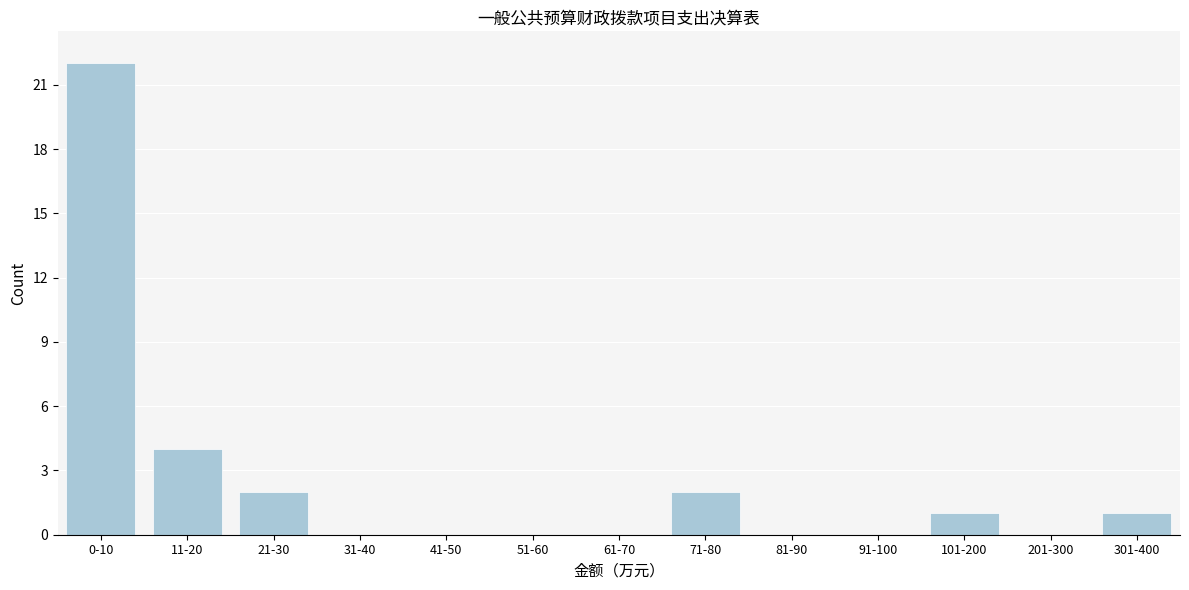

Reading right to left, transcribe all the data shown in this chart.

301-400=1	201-300=0	101-200=1	91-100=0	81-90=0	71-80=2	61-70=0	51-60=0	41-50=0	31-40=0	21-30=2	11-20=4	0-10=22